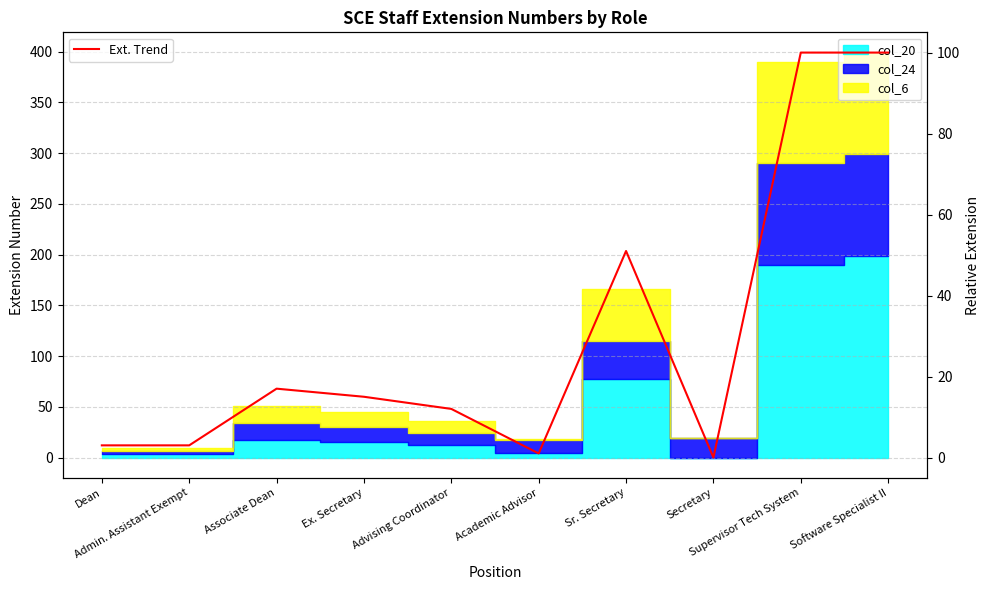

List the labels in order of value, largest first.

Supervisor Tech System, Software Specialist II, Sr. Secretary, Associate Dean, Ex. Secretary, Advising Coordinator, Dean, Admin. Assistant Exempt, Academic Advisor, Secretary